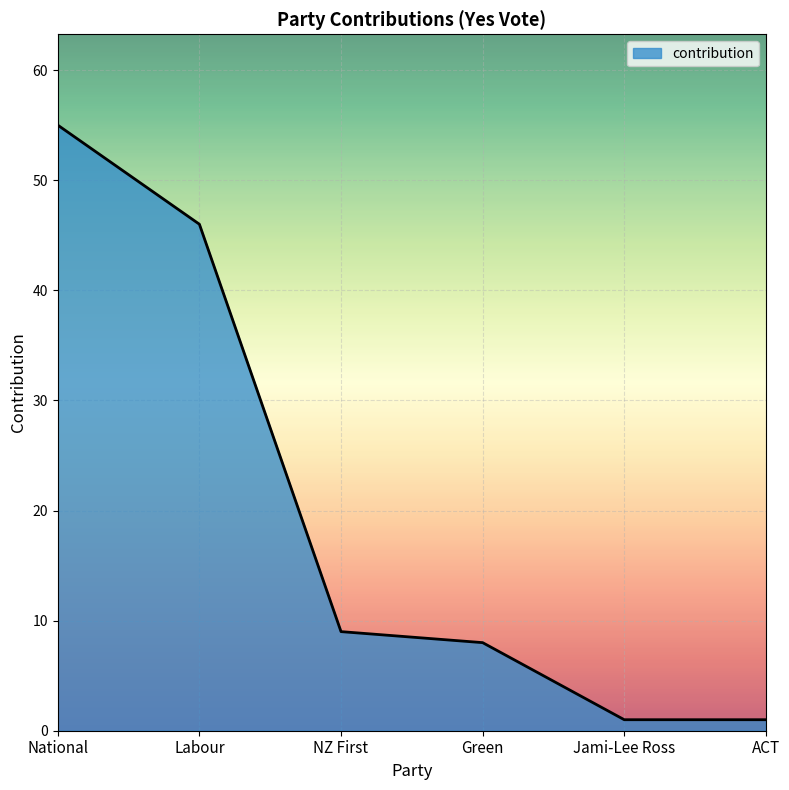

Which has a higher value, NZ First or ACT?

NZ First